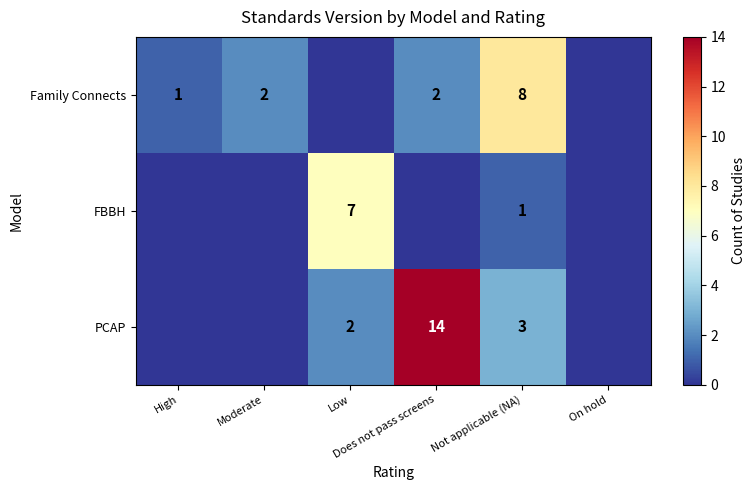

Rank the series by their maximum value, from highest to lowest.

PCAP, Family Connects, FBBH